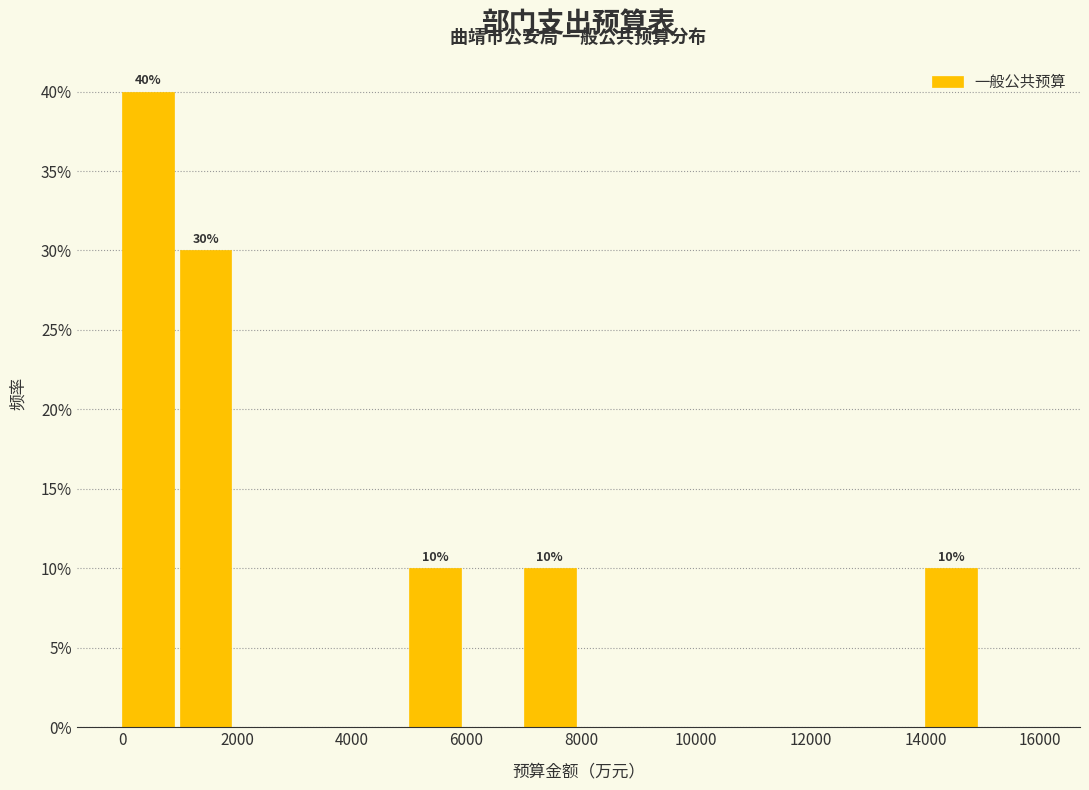

Which range on the x-axis has the tallest bar?

0 to 1000